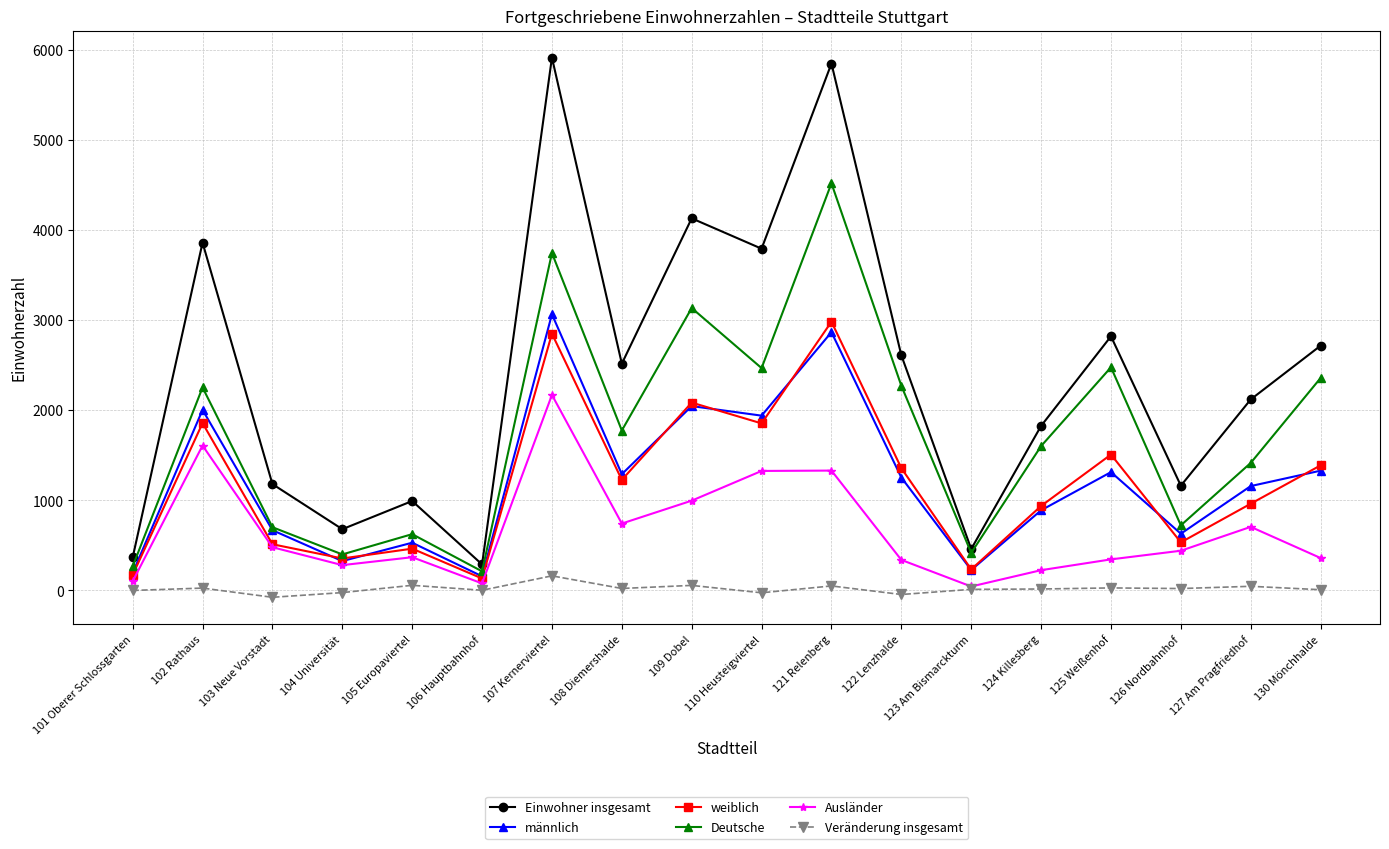

Count the number of categories in the chart.

18